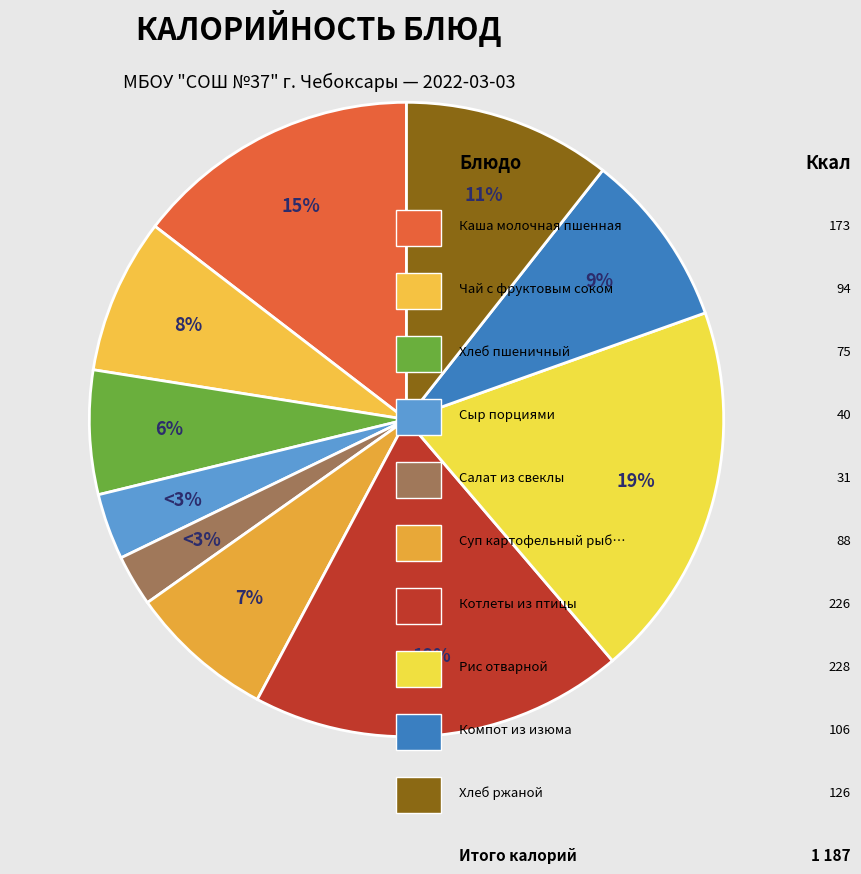

How many segments does this pie chart have?

10